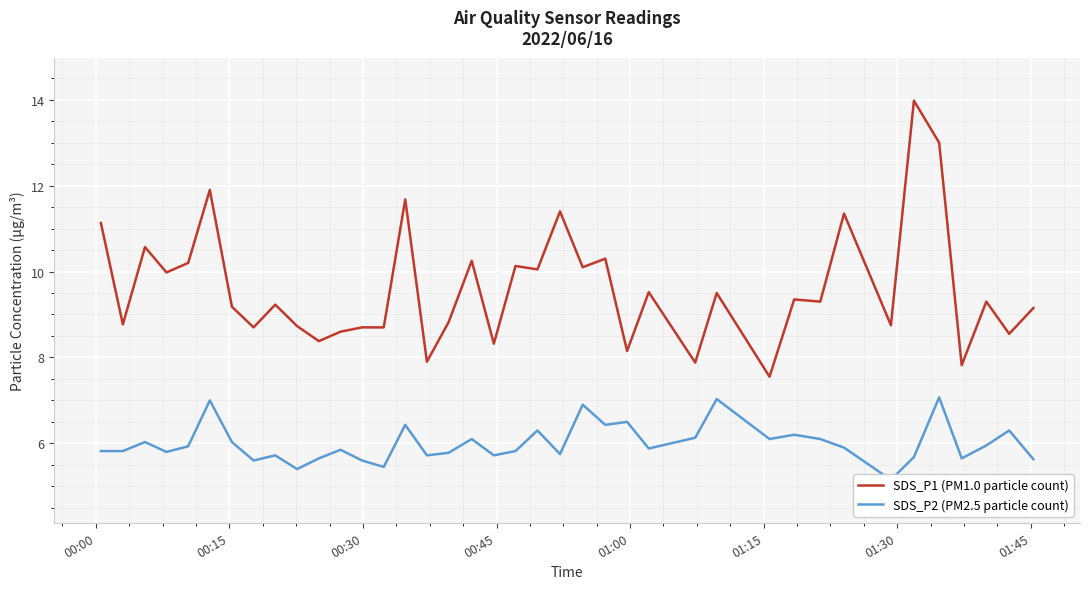

True or false: SDS_P2 (PM2.5 particle count) and SDS_P1 (PM1.0 particle count) cross at least once.

False